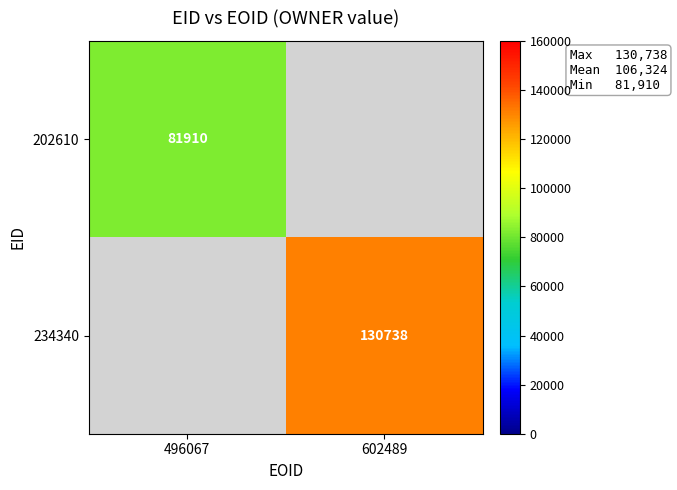

Is it true that 202610 equals 81910 at 496067?

True